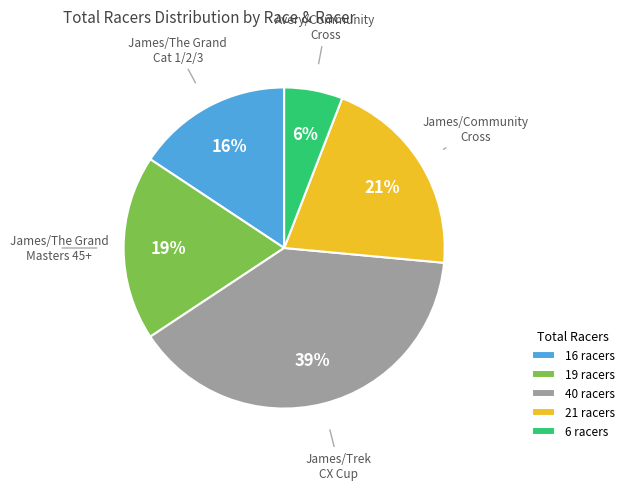

To the nearest percent, what is the difference between the 6 racers and 21 racers slice percentages?

15%